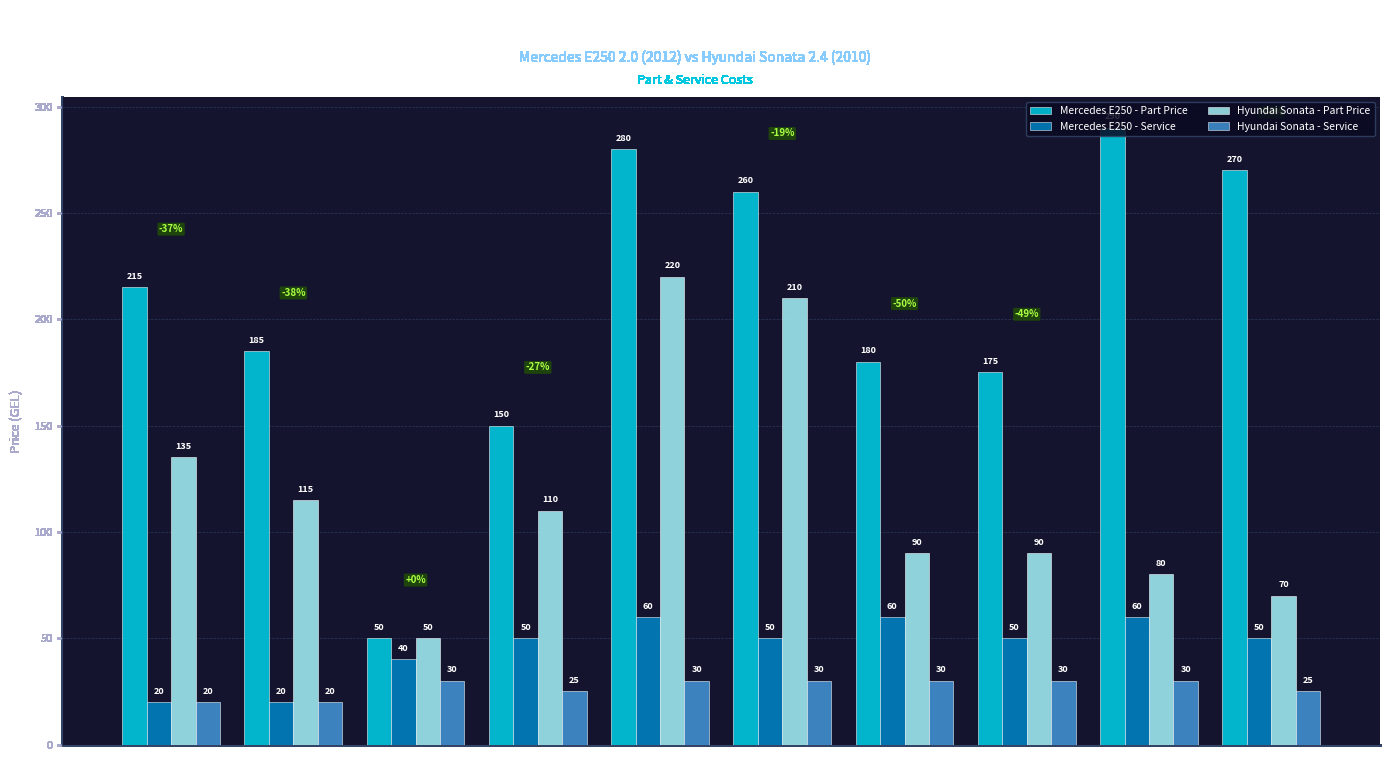

The Hyundai Sonata - Part Price series shows 155 at Hand Brake
Cable. True or false?

False